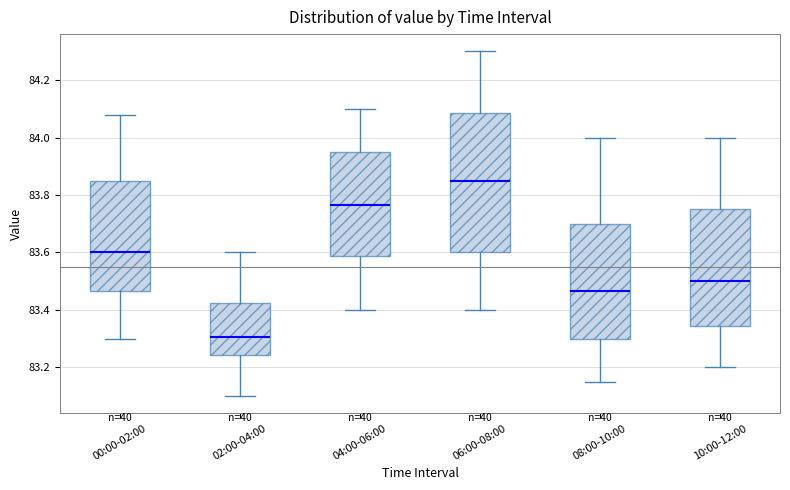

Where does the lower whisker of the box for 00:00-02:00 end on the y-axis? The values are not printed on the chart, so give them approximately, as read against the axis.

83.30